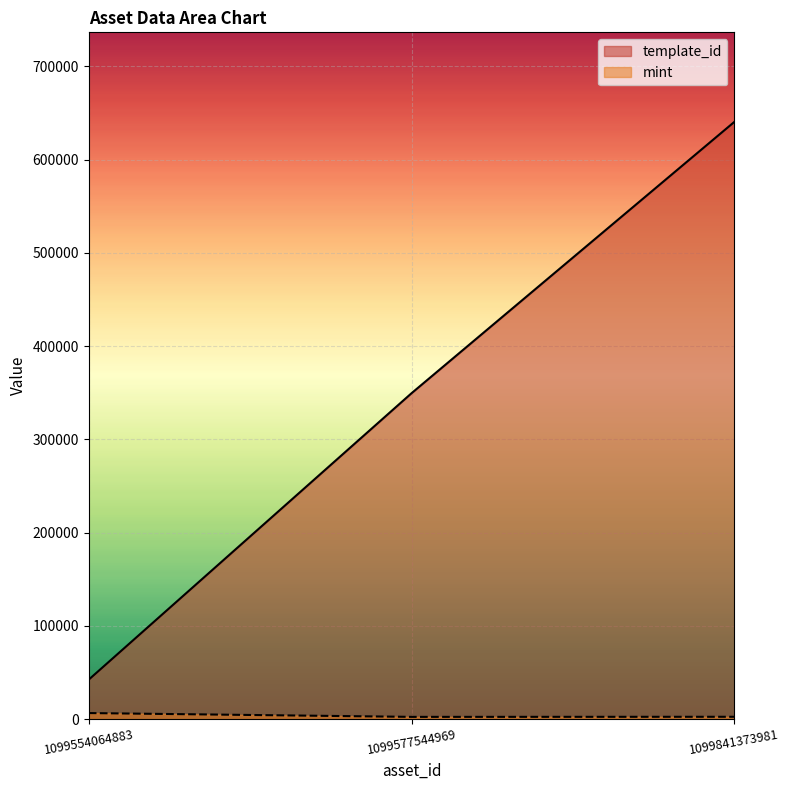

Reading left to right, what are all the values shown in this chart?

template_id: 42421	349523	640424
mint: 6536	2448	2549